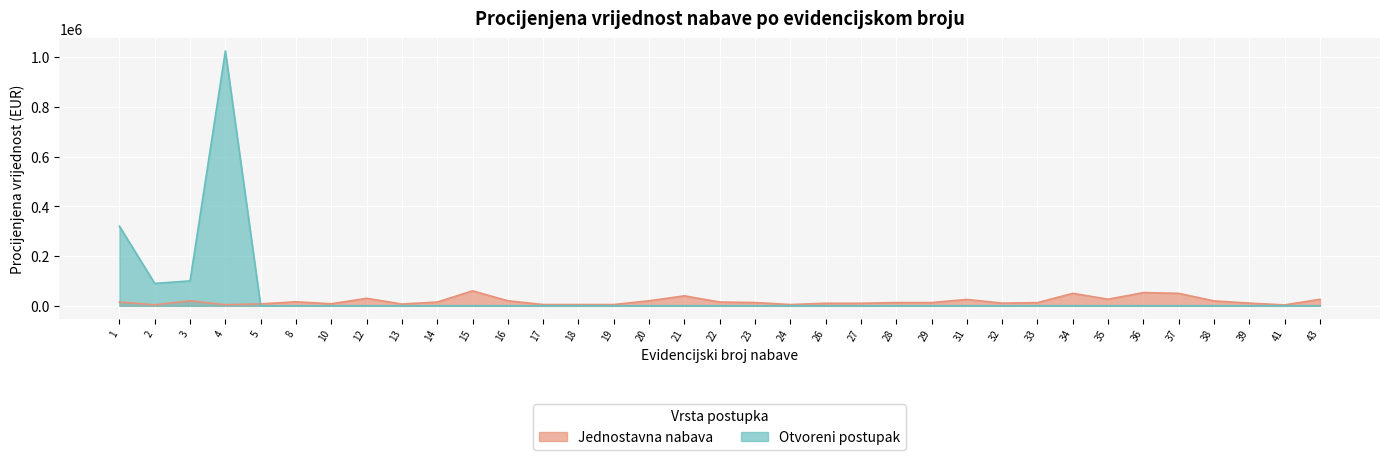

What is the spread (max minus min) of values at 19?

5000.0